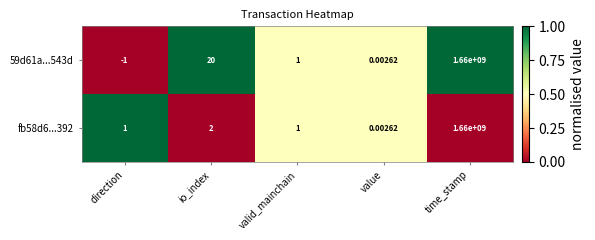

Which category has the highest value across all series?

time_stamp